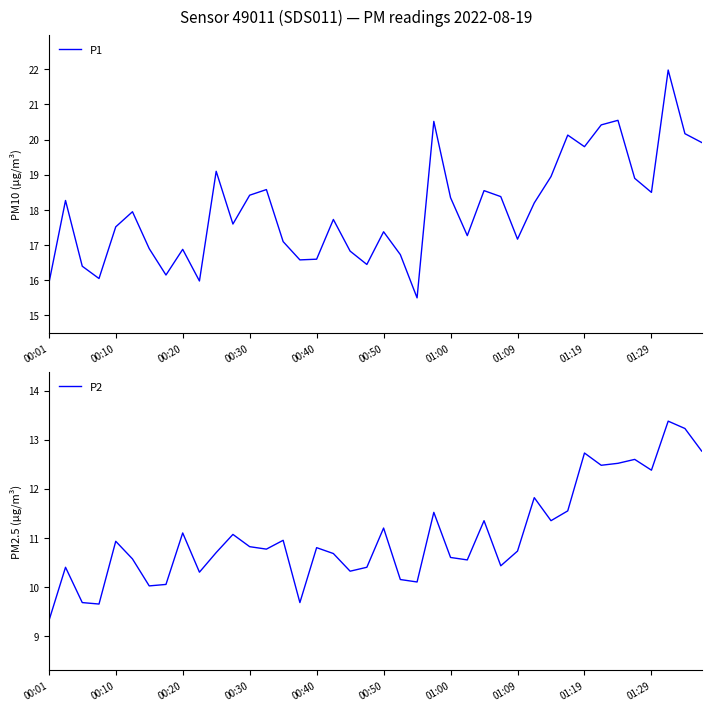

How many lines are shown in the chart?

2